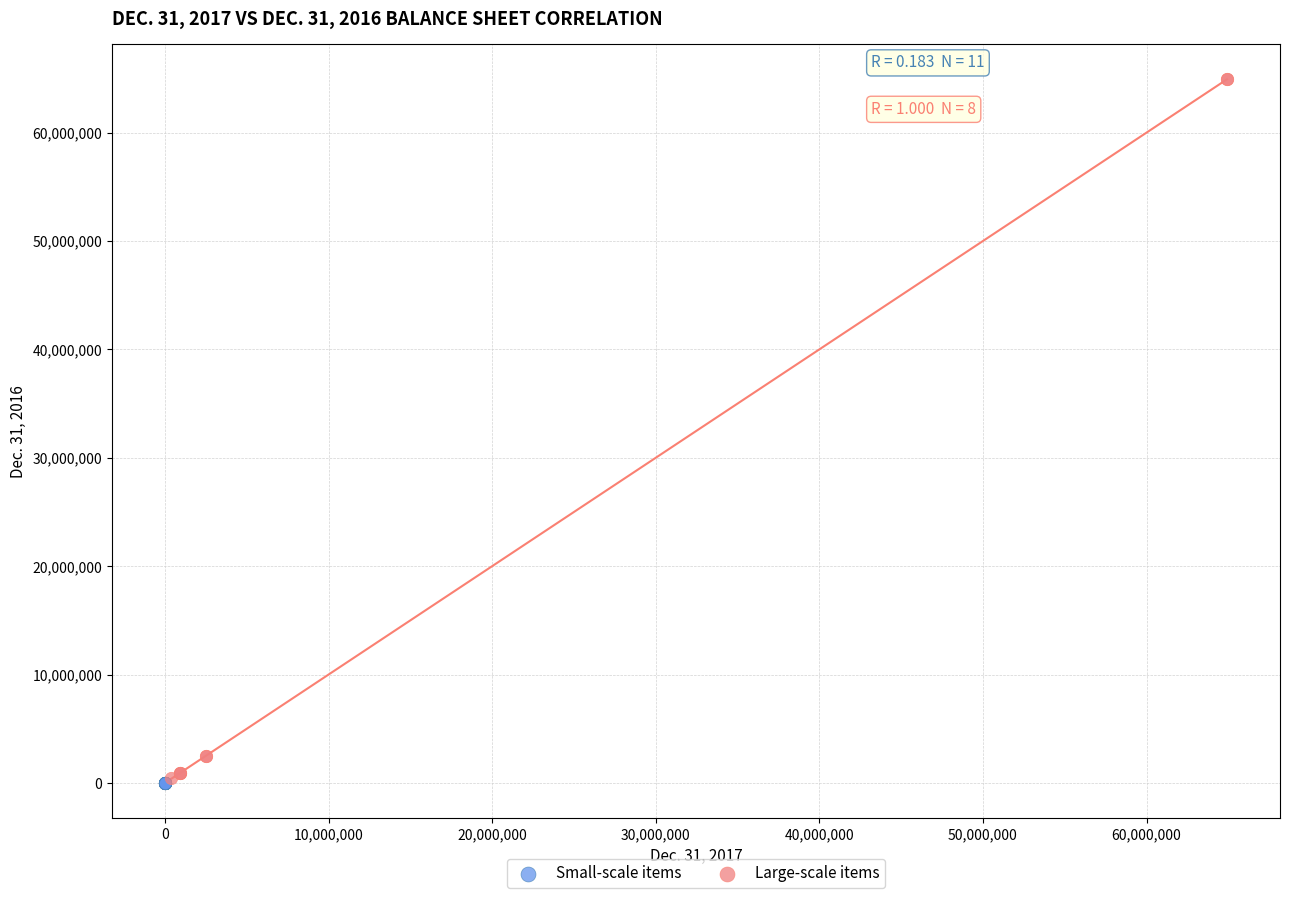

Which series contains the highest Y value?

Large-scale items